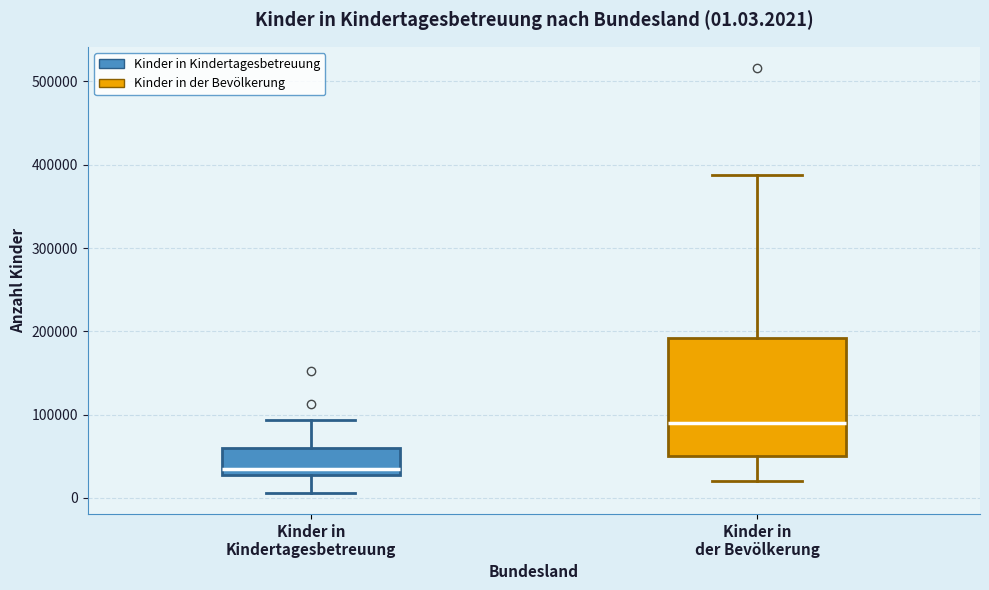

Which box has the highest median line?

Kinder in der Bevölkerung